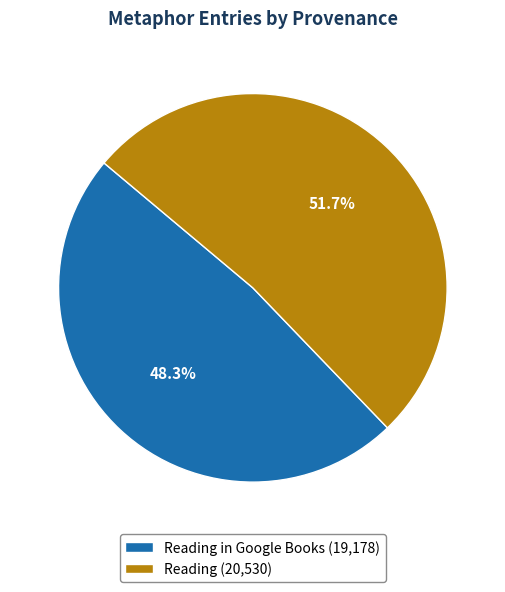

What is the smallest slice in the pie chart?

Reading in Google Books (19,178)